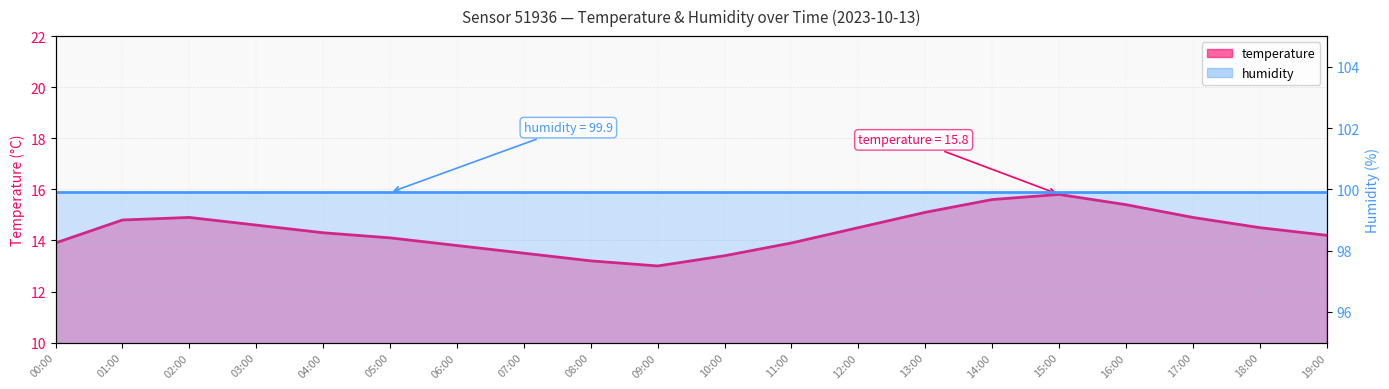

How many categories are shown in the chart?

20